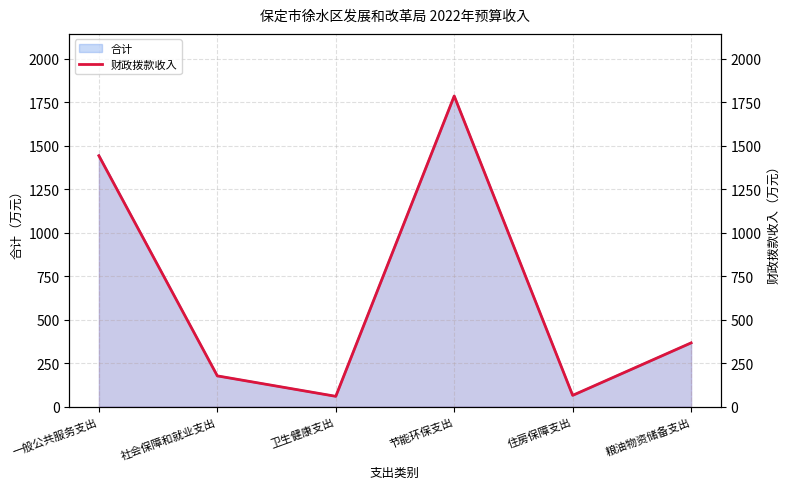

Reading left to right, list all the values displayed in this chart.

1442.2	176.4	58.9	1785.9	64.4	366.1